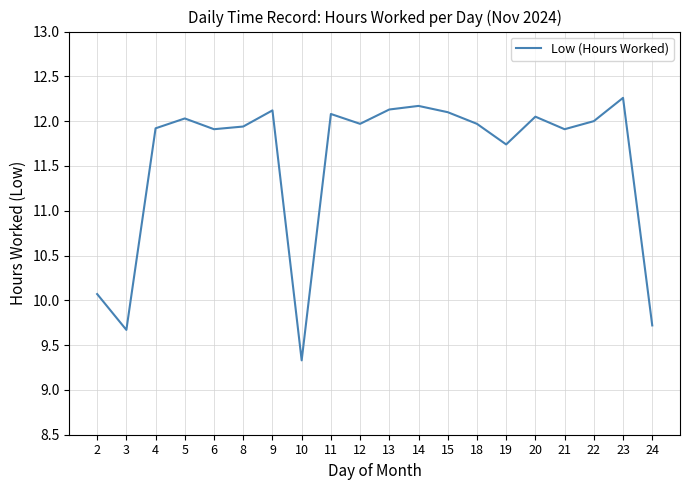

What value does the data have at 14?

12.2